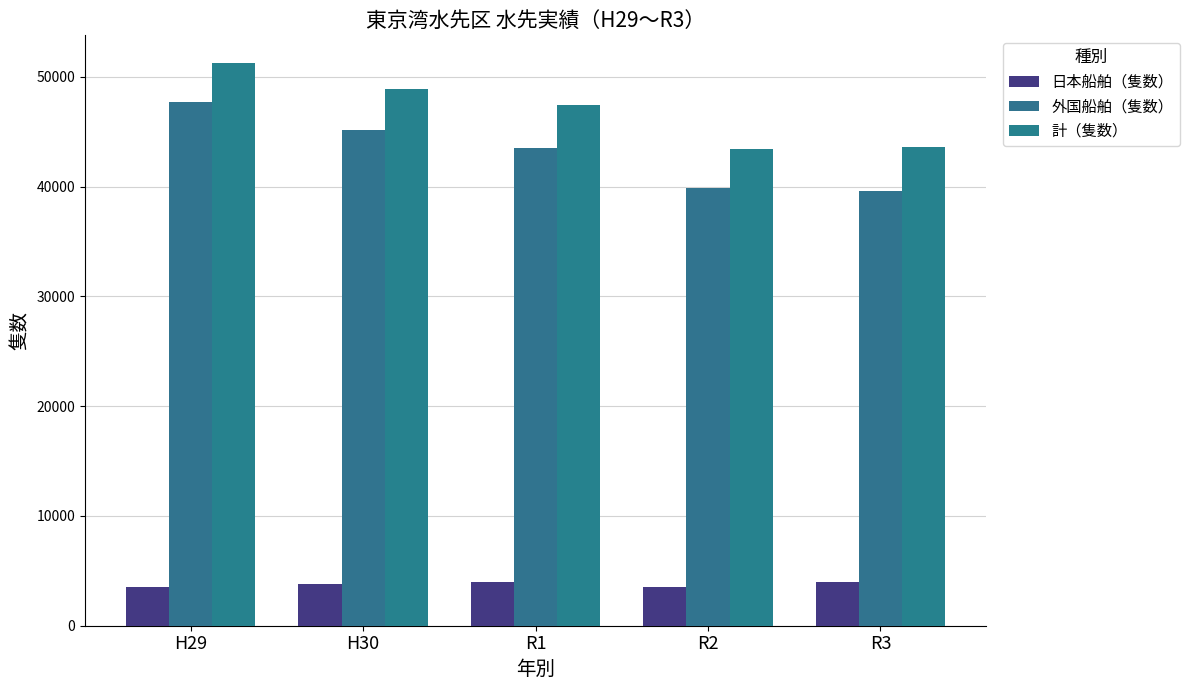

Which series has the largest total across all categories?

計（隻数）